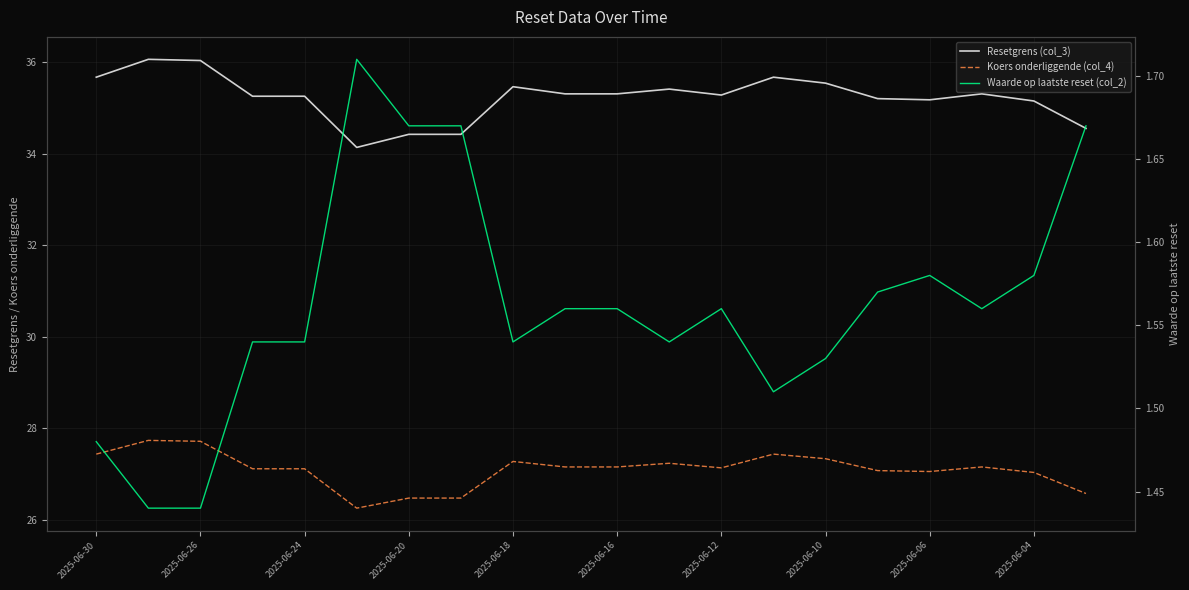

In Waarde op laatste reset (col_2), how many points are lower than both neighbors (excluding endpoints)?

4